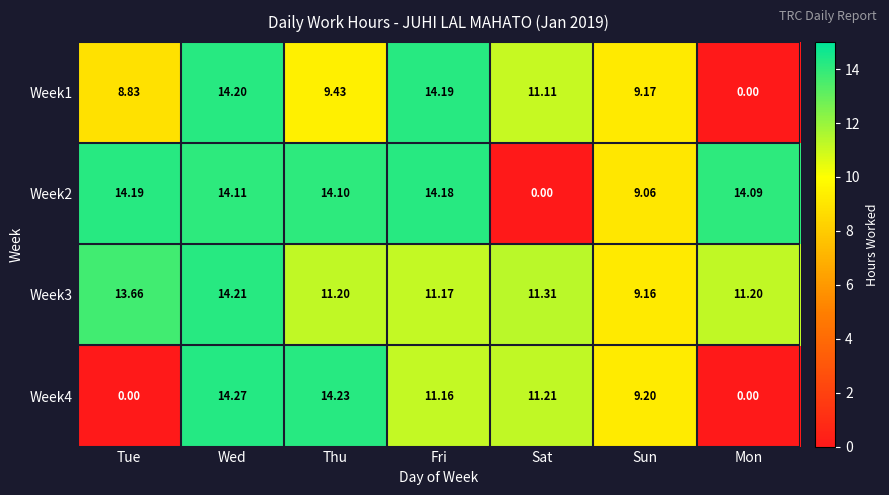

Which series has the widest spread of values?

Week4